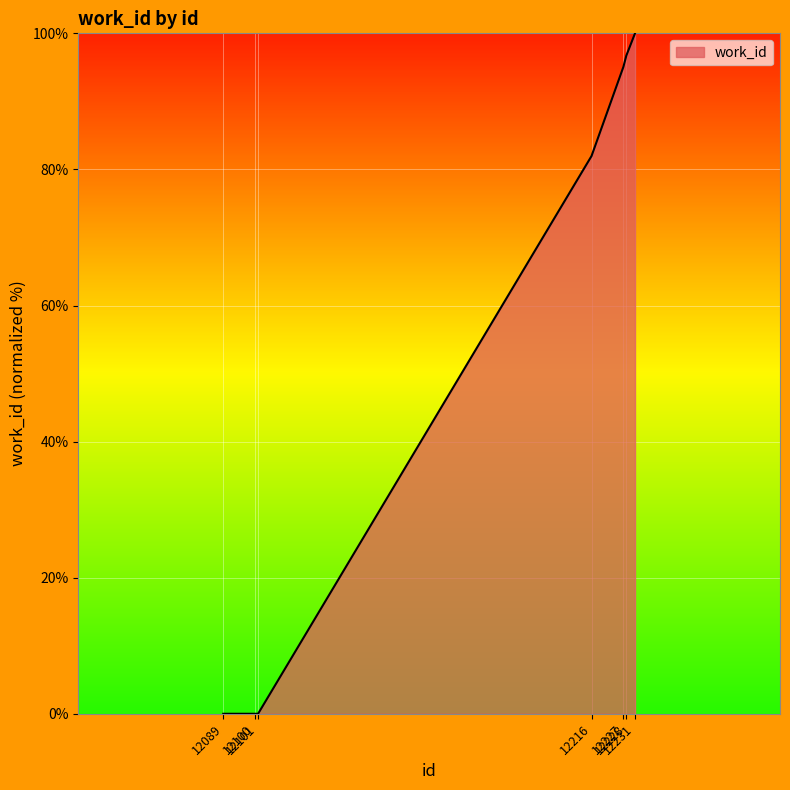

True or false: the data has more than 2 interior local peaks.

False